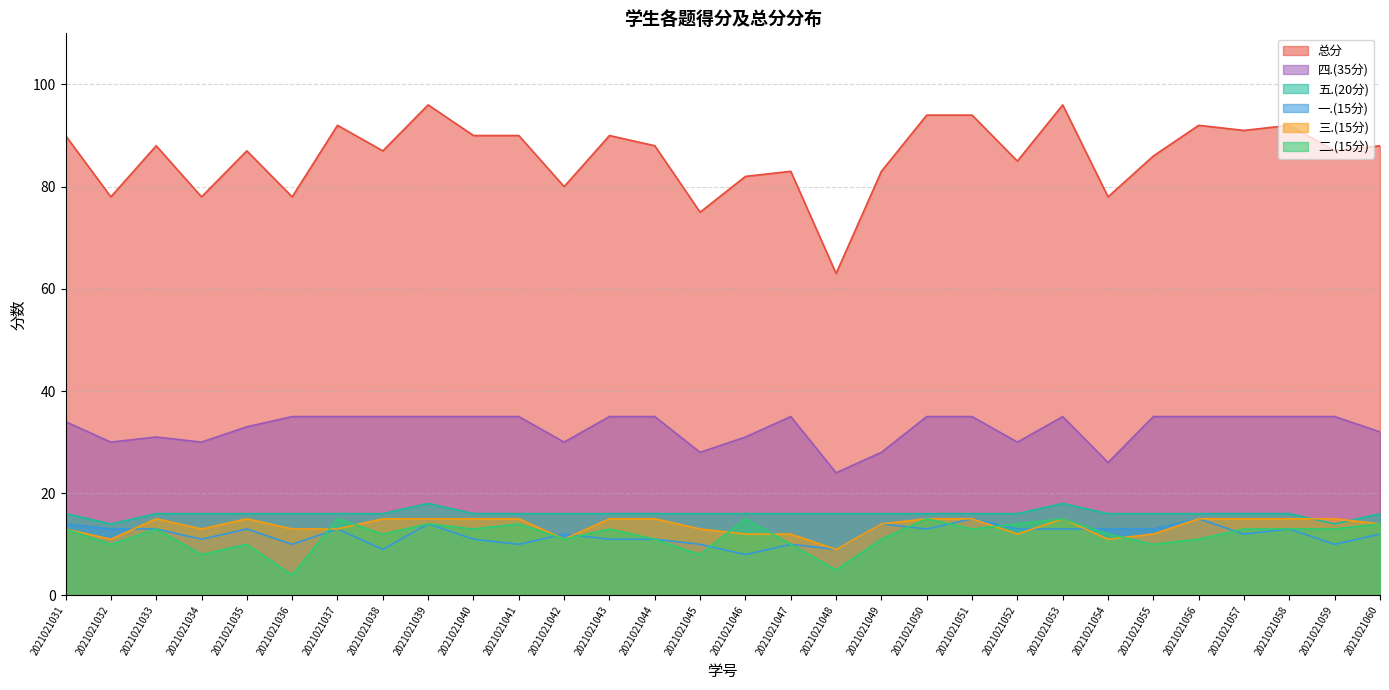

What is the sum of all 总分 values?

2581